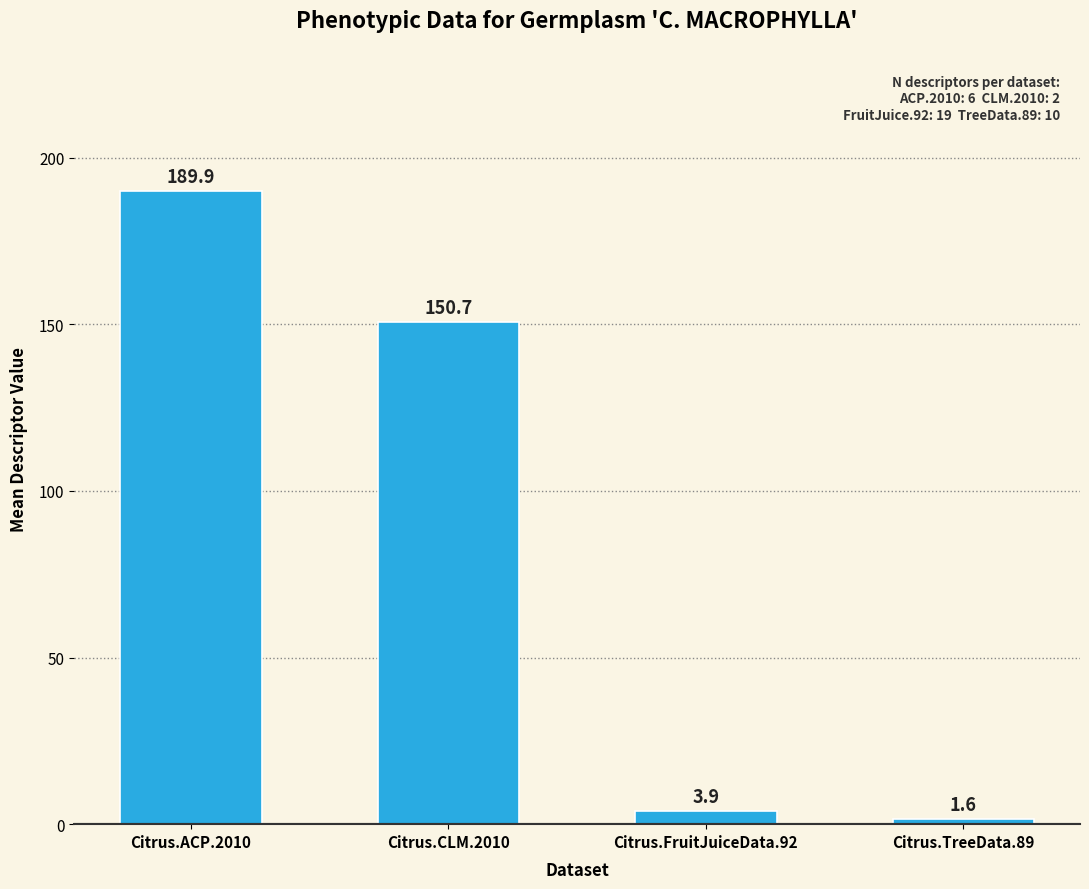

What is the value of the 1st bar from the left?

189.9